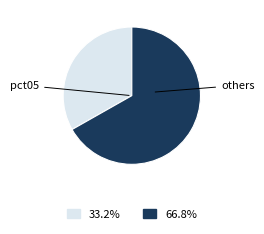

Does any single category account for the majority?

Yes